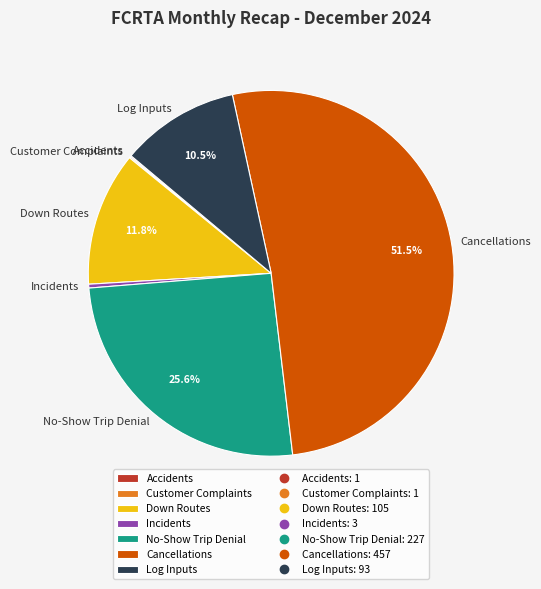

Is there any slice that represents more than half of the pie?

Yes